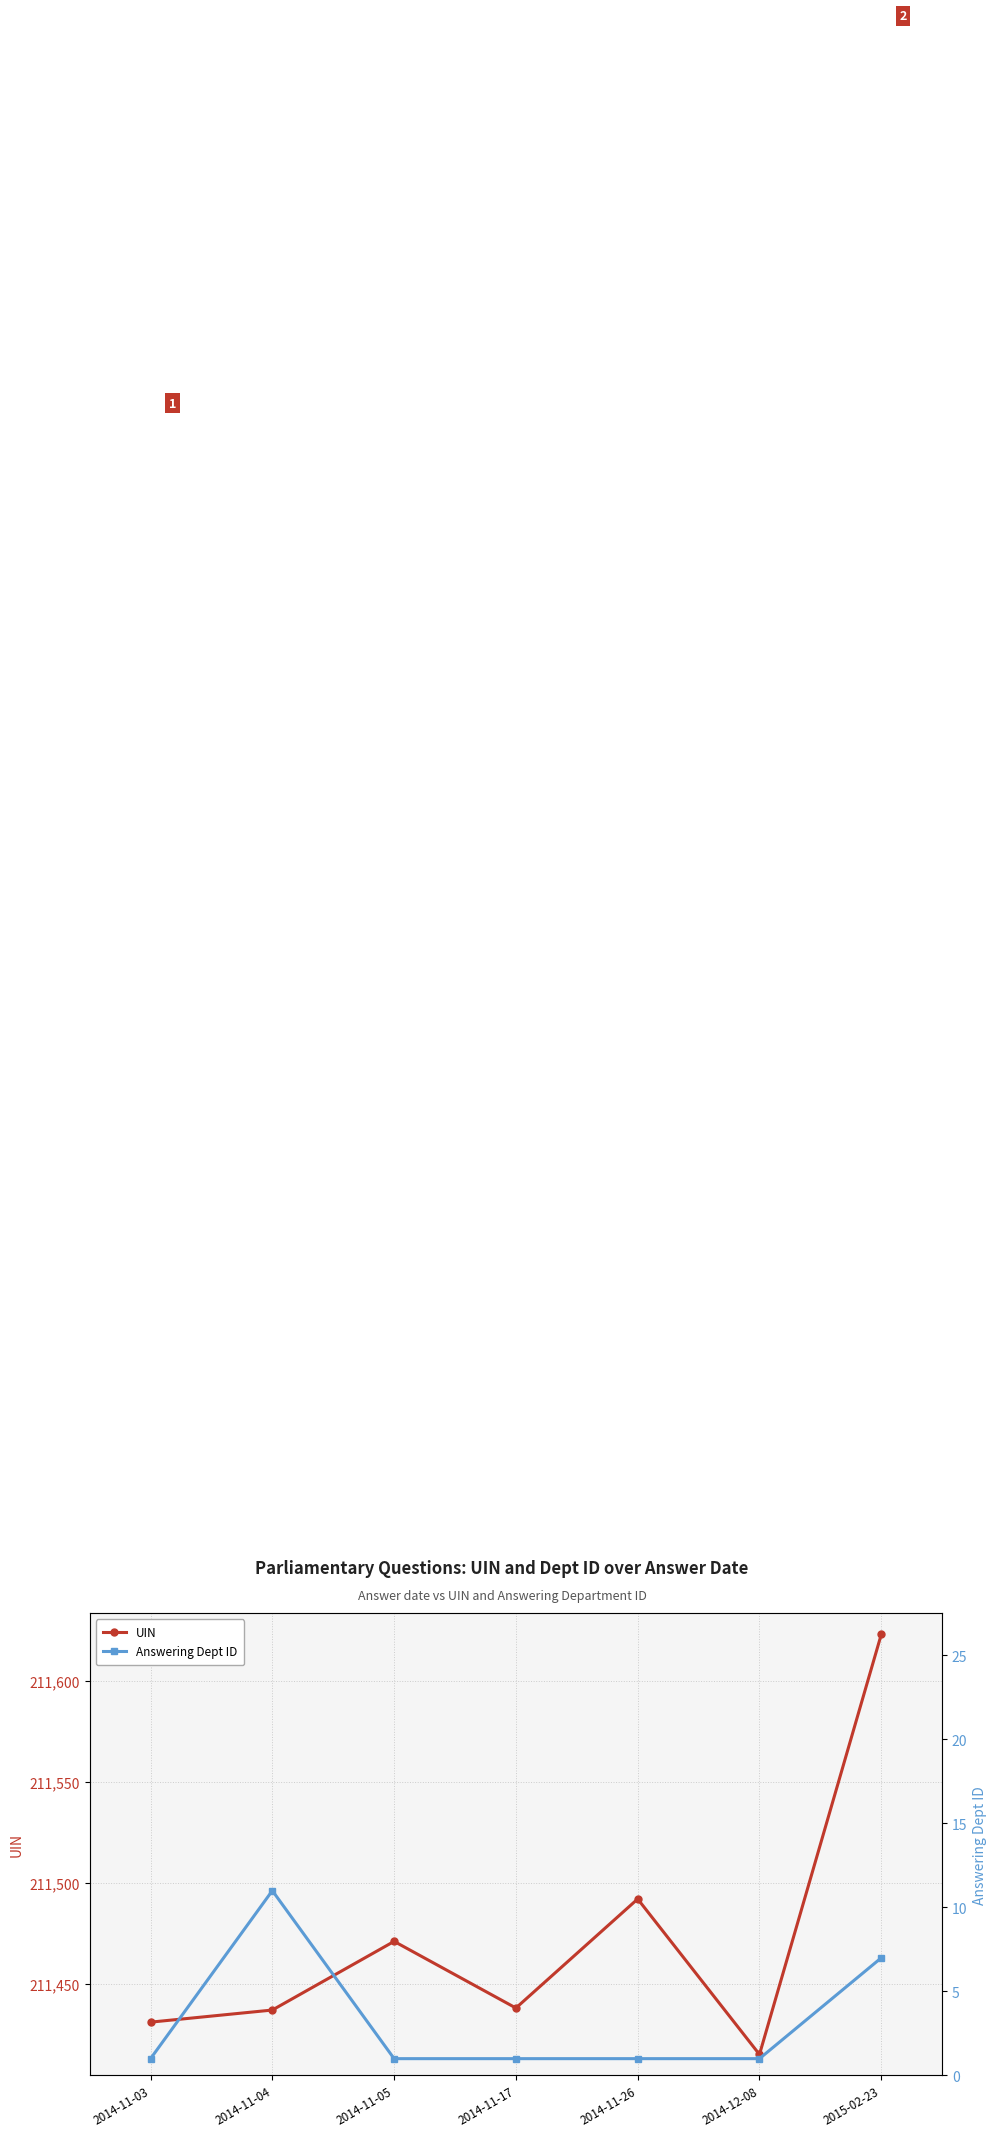

What are all the series names shown in the legend?

UIN, Answering Dept ID